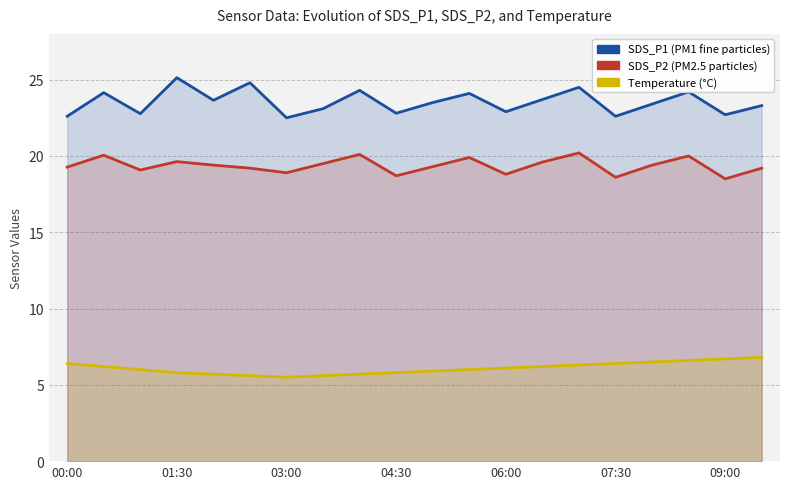

Reading left to right, what are all the values shown in this chart?

SDS_P1: 22.6	24.1	22.8	25.1	23.6	24.8	22.5	23.1	24.3	22.8	23.5	24.1	22.9	23.7	24.5	22.6	23.4	24.2	22.7	23.3
SDS_P2: 19.3	20.1	19.1	19.6	19.4	19.2	18.9	19.5	20.1	18.7	19.3	19.9	18.8	19.6	20.2	18.6	19.4	20.0	18.5	19.2
Temp: 6.4	6.2	6.0	5.8	5.7	5.6	5.5	5.6	5.7	5.8	5.9	6.0	6.1	6.2	6.3	6.4	6.5	6.6	6.7	6.8